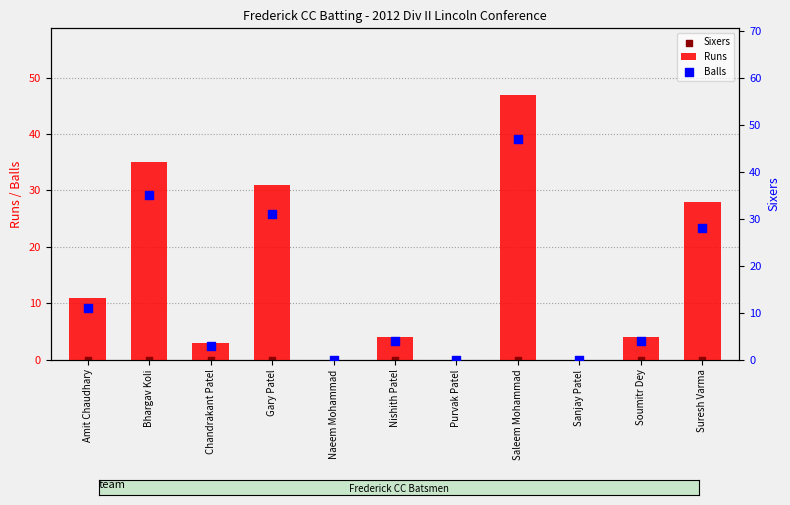

Which series contains the lowest Y value?

Runs